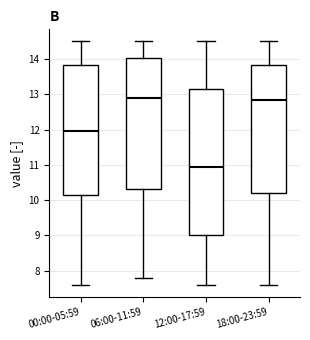

Reading left to right, transcribe this box plot: for each box, give where its median line is, the range the box spans, and where its two whiskers end, as read against the y-axis. The values are not printed on the chart, so give them approximately, as read against the axis.

00:00-05:59: median 12.0, box 10.2 to 13.8, whiskers 7.6 to 14.5
06:00-11:59: median 12.9, box 10.3 to 14.0, whiskers 7.8 to 14.5
12:00-17:59: median 11.0, box 9.0 to 13.2, whiskers 7.6 to 14.5
18:00-23:59: median 12.8, box 10.2 to 13.8, whiskers 7.6 to 14.5